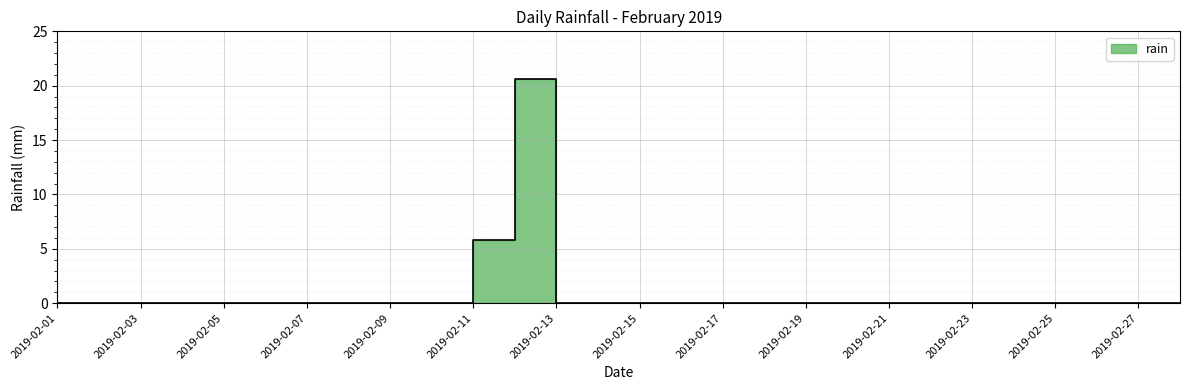

Reading left to right, extract all data points from this chart.

2019-02-01=0.0	2019-02-02=0.0	2019-02-03=0.0	2019-02-04=0.0	2019-02-05=0.0	2019-02-06=0.0	2019-02-07=0.0	2019-02-08=0.0	2019-02-09=0.0	2019-02-10=0.0	2019-02-11=5.8	2019-02-12=20.6	2019-02-13=0.0	2019-02-14=0.0	2019-02-15=0.0	2019-02-16=0.0	2019-02-17=0.0	2019-02-18=0.0	2019-02-19=0.0	2019-02-20=0.0	2019-02-21=0.0	2019-02-22=0.0	2019-02-23=0.0	2019-02-24=0.0	2019-02-25=0.0	2019-02-26=0.0	2019-02-27=0.0	2019-02-28=0.0